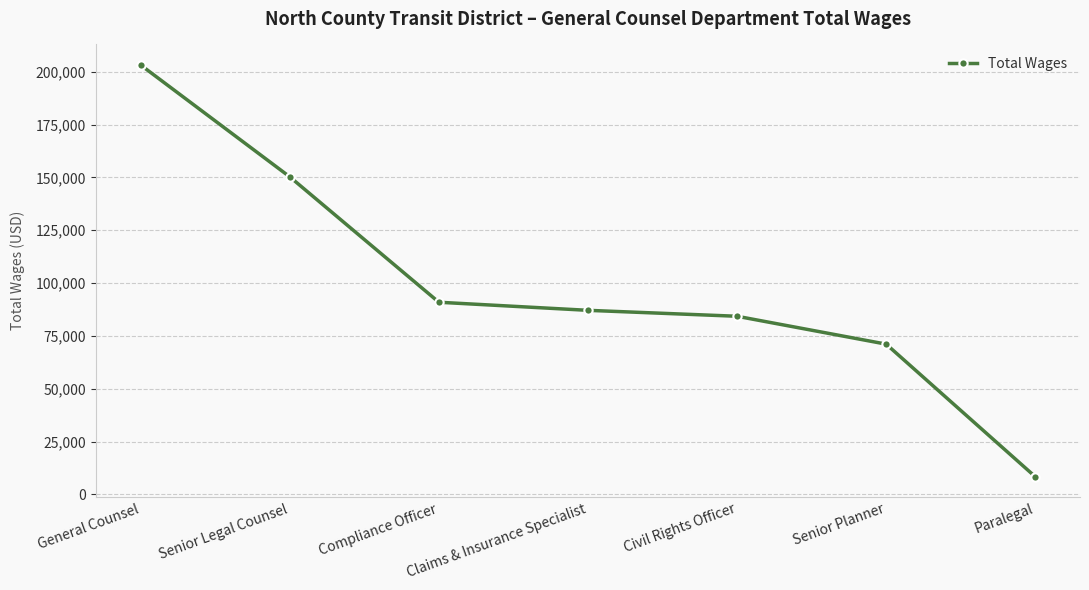

What is the change in value from Compliance Officer to Claims & Insurance Specialist?

-3830